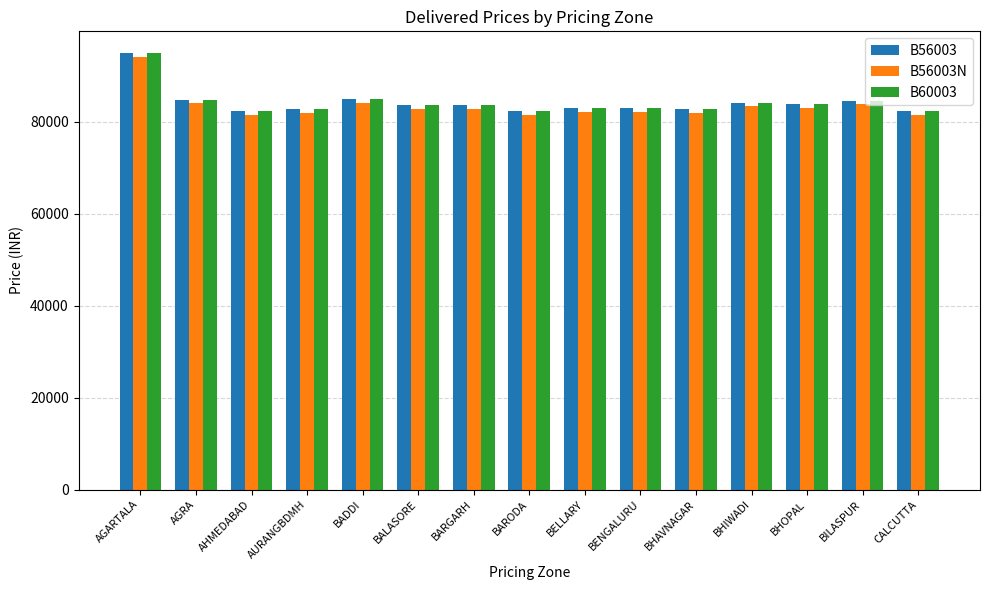

At which label does B56003N reach its peak?

AGARTALA